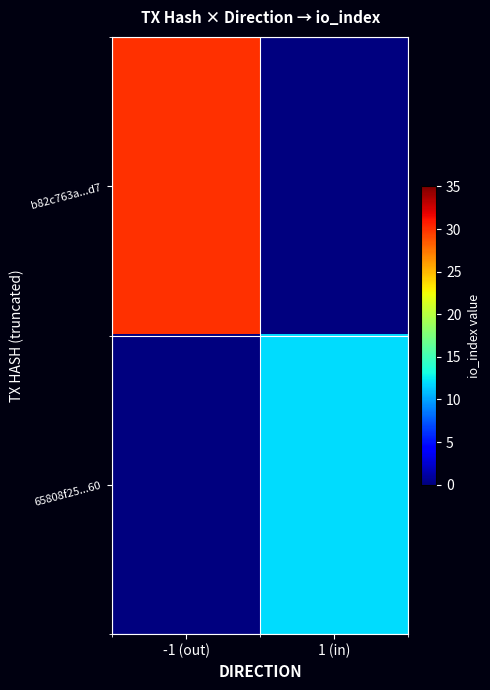

At which category is the sum across all series the highest?

-1 (out)